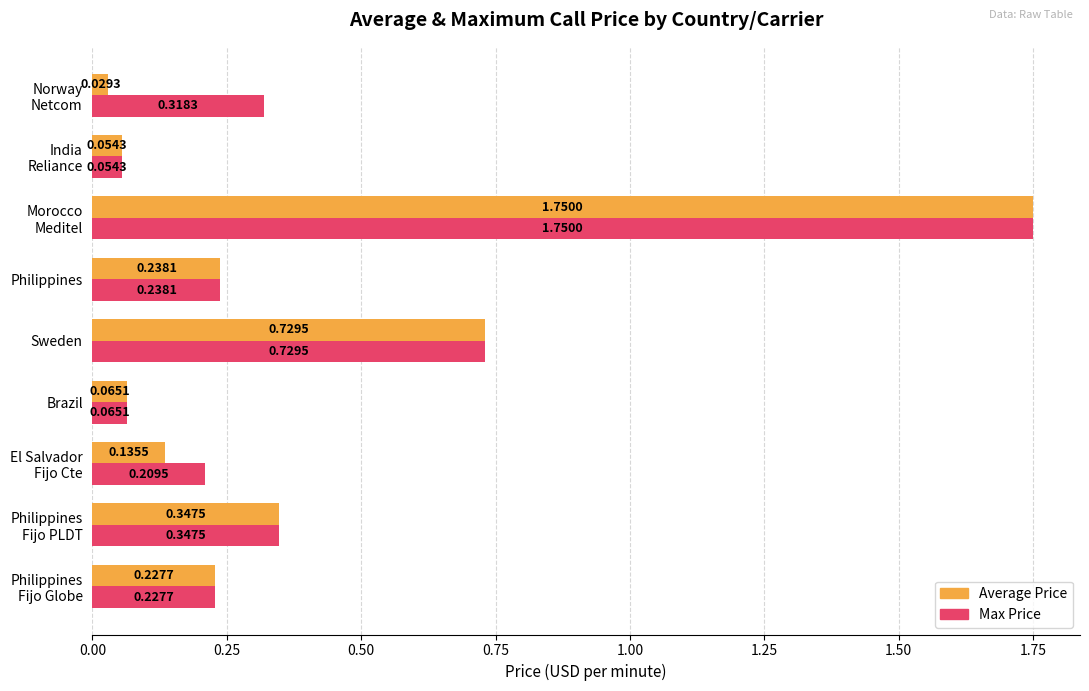

Rank the series by their average value, from lowest to highest.

Average Price, Max Price